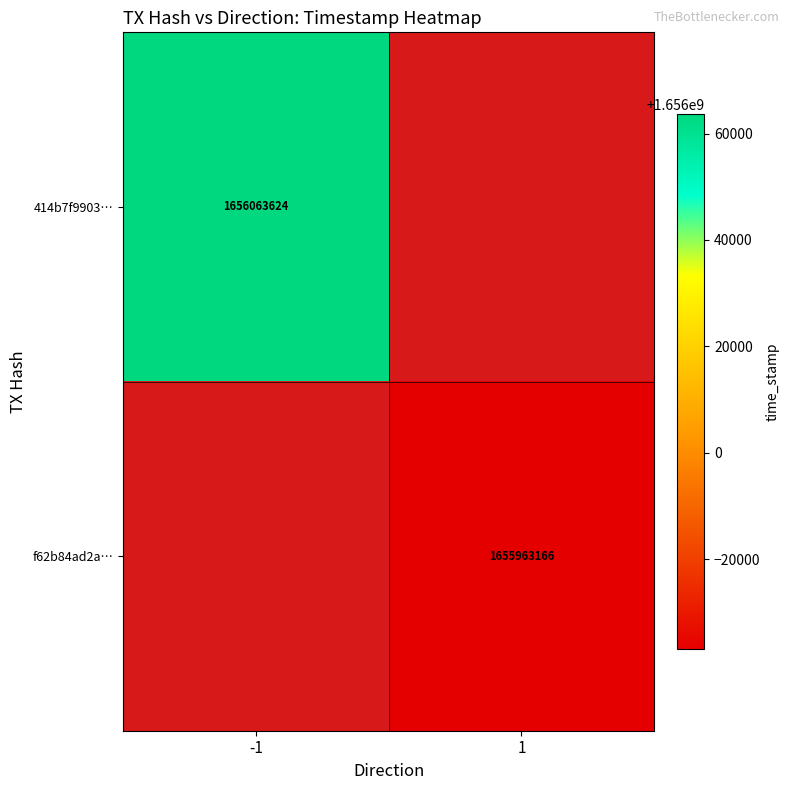

Is the value of f62b84ad2a… at 1 greater than the value of 414b7f9903… at -1?

No